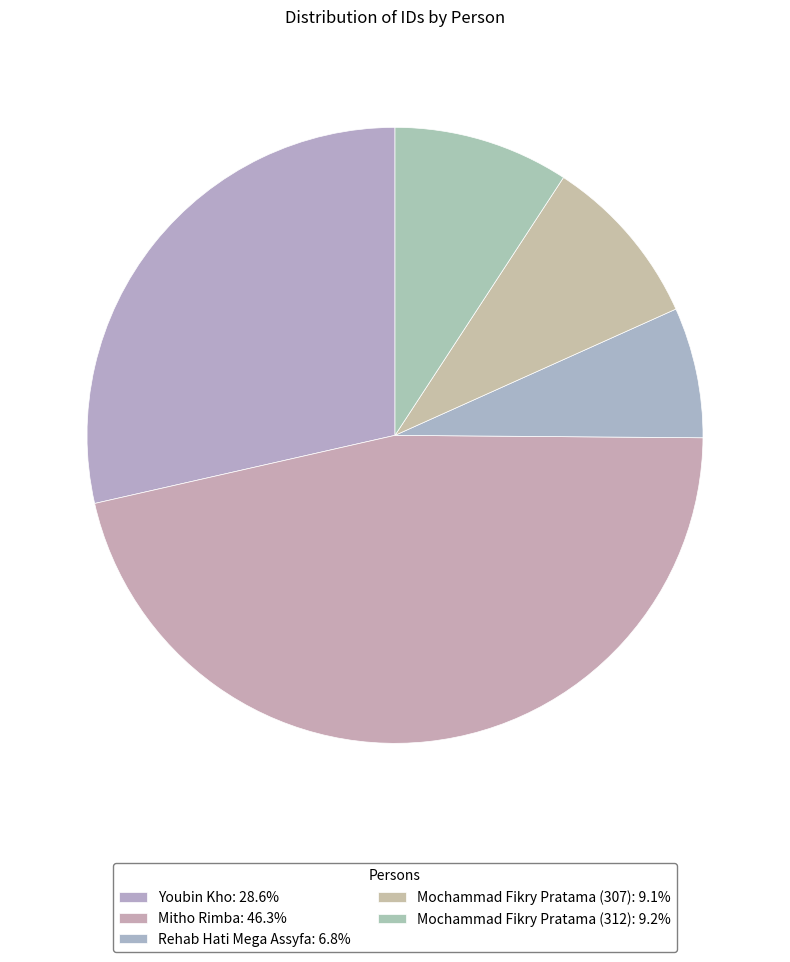

Which category has the smallest portion of the pie?

Rehab Hati Mega Assyfa